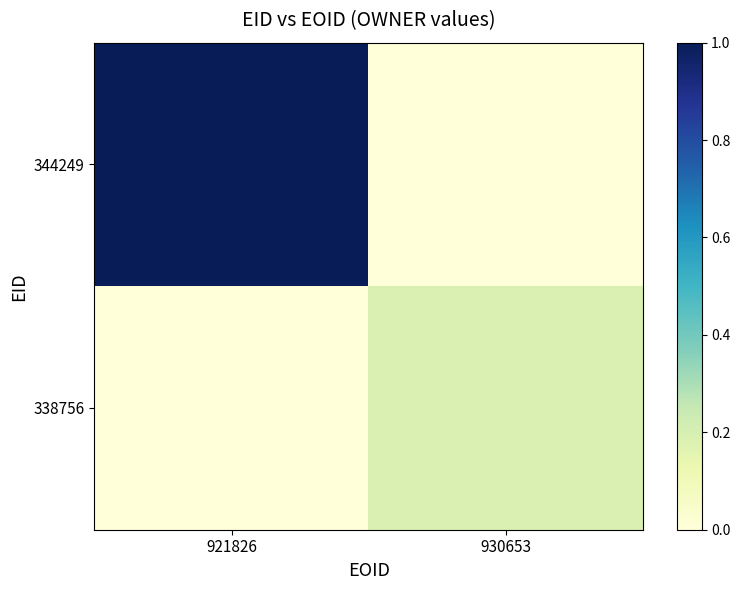

Rank the series by their maximum value, from highest to lowest.

344249, 338756